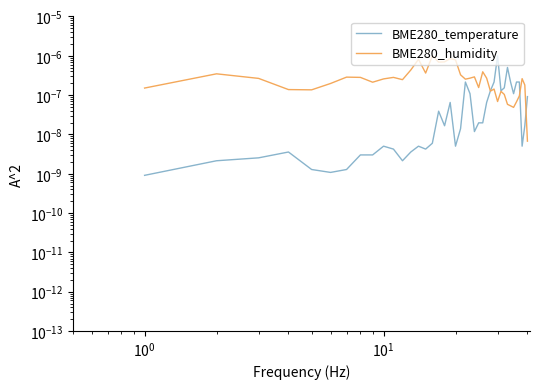

Reading left to right, extract all data points from this chart.

BME280_temperature: 0.0	0.0	0.0	0.0	0.0	0.0	0.0	0.0	0.0	0.0	0.0	0.0	0.0	0.0	0.0	0.0	0.0	0.0	0.0	0.0	0.0	0.0	0.0	0.0	0.0	0.0	0.0	0.0	0.0	0.0	0.0	0.0	0.0	0.0	0.0	0.0	0.0	0.0	0.0	0.0
BME280_humidity: 0.0	0.0	0.0	0.0	0.0	0.0	0.0	0.0	0.0	0.0	0.0	0.0	0.0	0.0	0.0	0.0	0.0	0.0	0.0	0.0	0.0	0.0	0.0	0.0	0.0	0.0	0.0	0.0	0.0	0.0	0.0	0.0	0.0	0.0	0.0	0.0	0.0	0.0	0.0	0.0